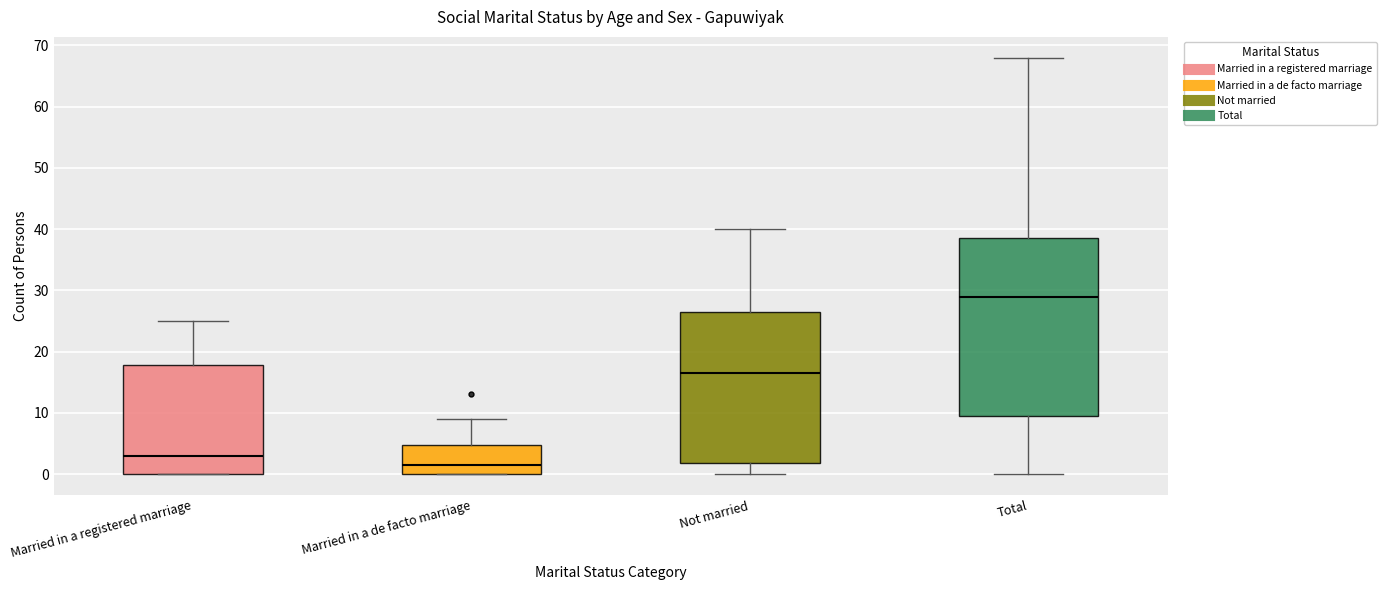

Which box is the tallest, from its lower edge to its upper edge?

Total